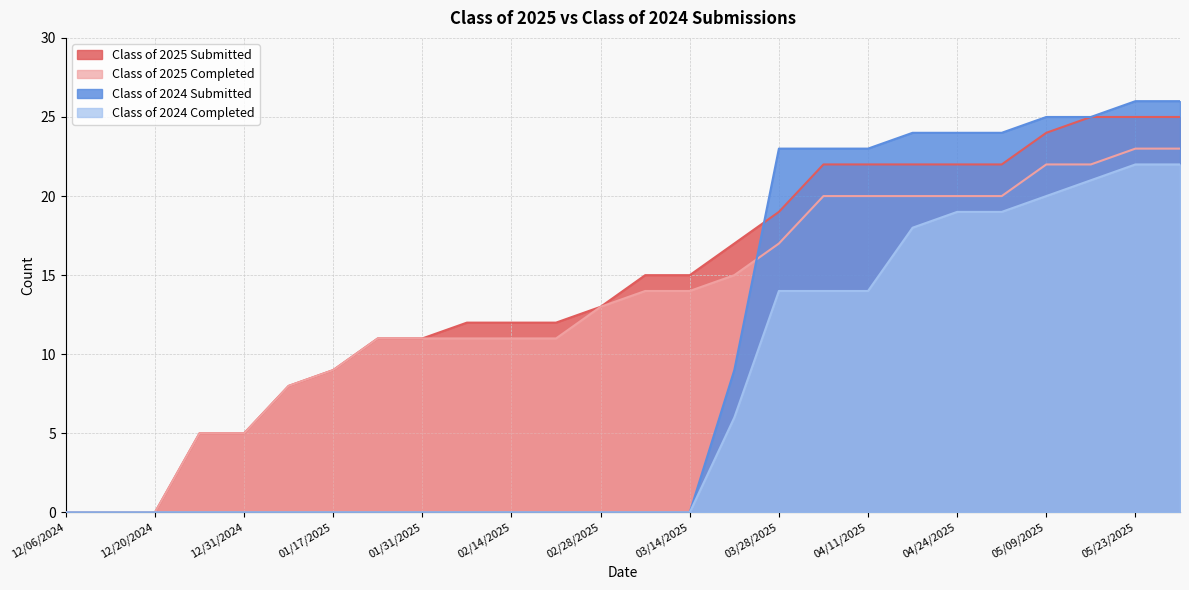

What is the total value across all series at 04/18/2025?

84